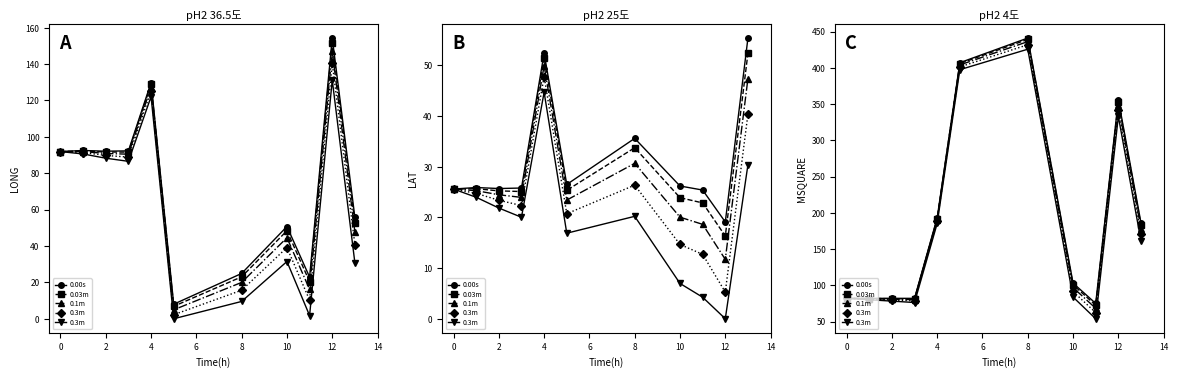

What is the spread (max minus min) of values at 0?

1.9